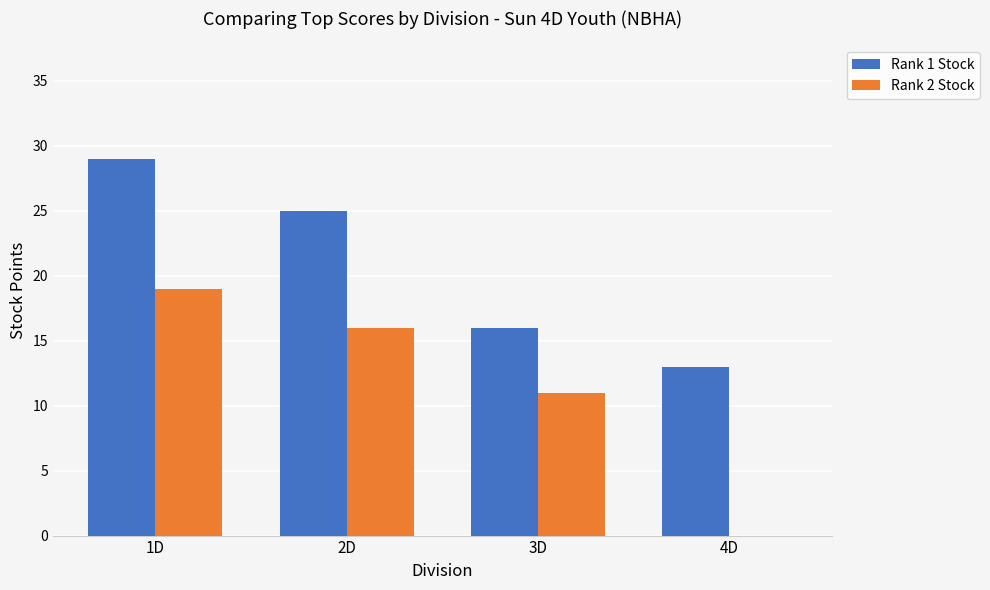

At which category is the sum across all series the highest?

1D